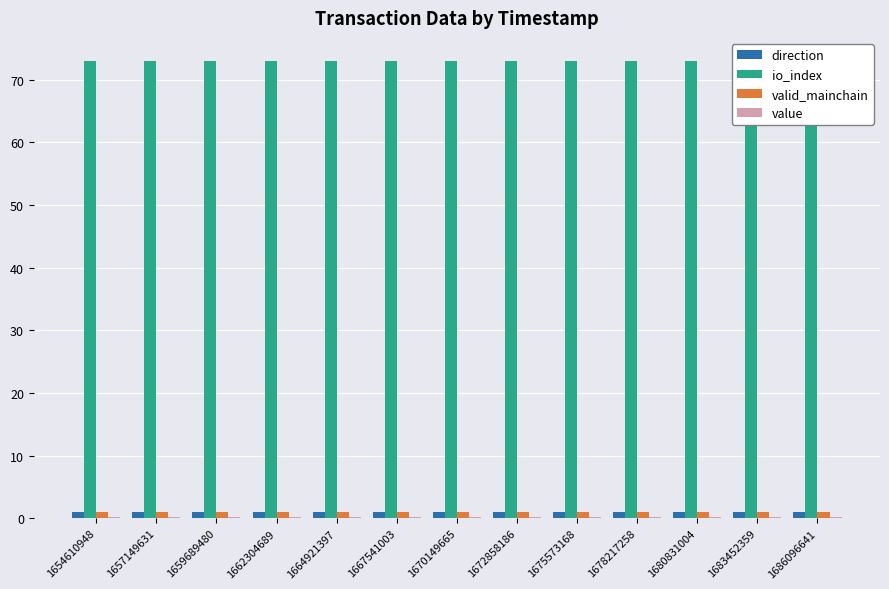

The value of io_index at 1659689480 is 73.0. True or false?

True